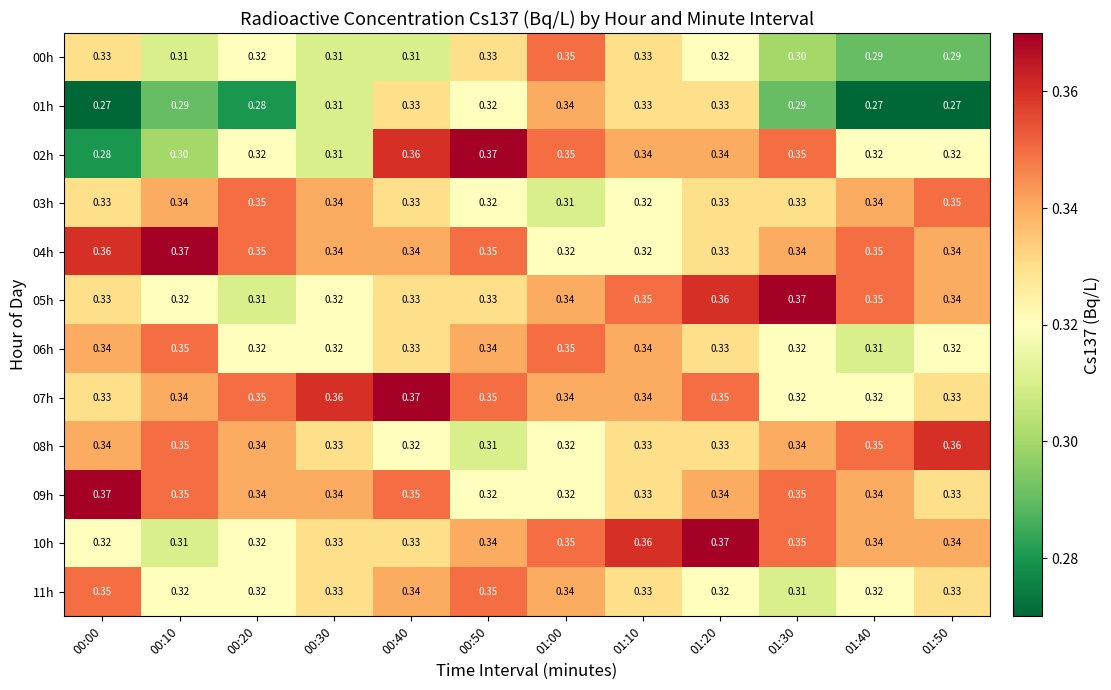

Is the value of 01h at 01:00 greater than the value of 05h at 01:20?

No